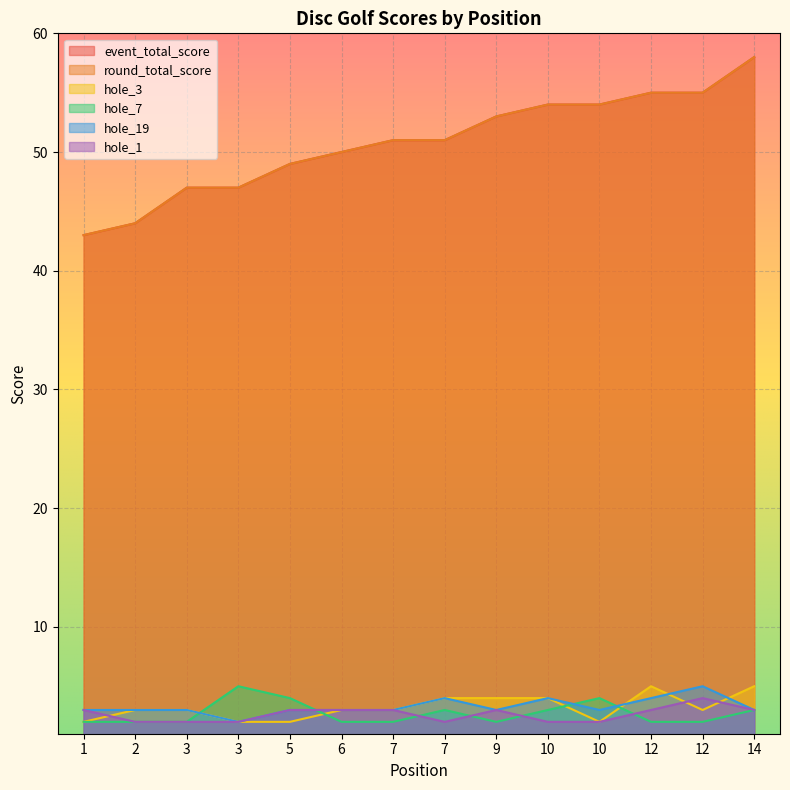

True or false: hole_1 and round_total_score intersect in this chart.

False